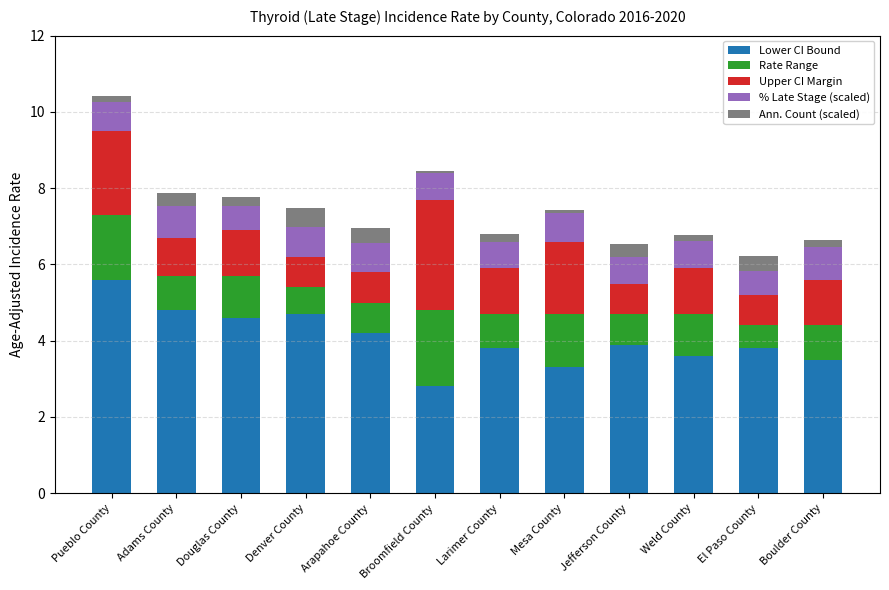

How many distinct data groups are displayed?

5